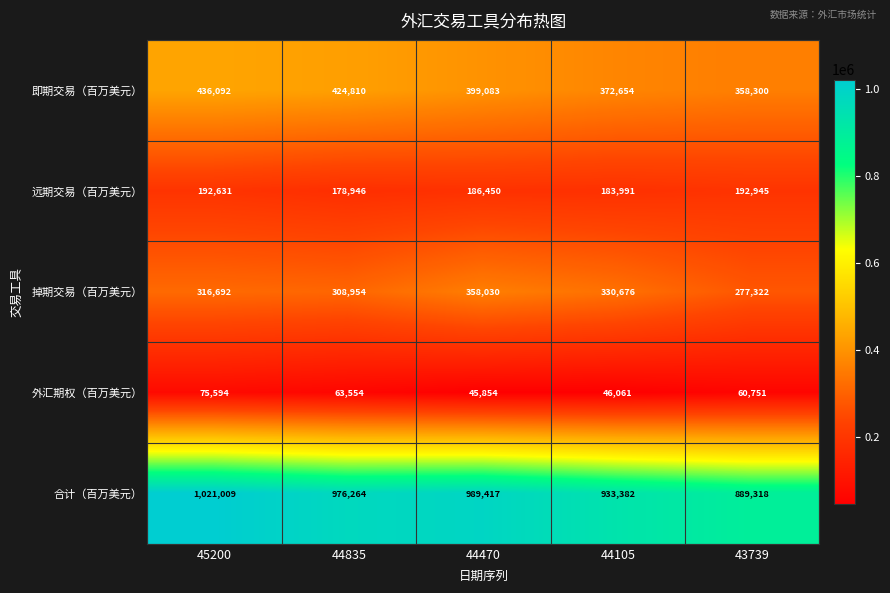

Read the 合计（百万美元） value at 43739.

889318